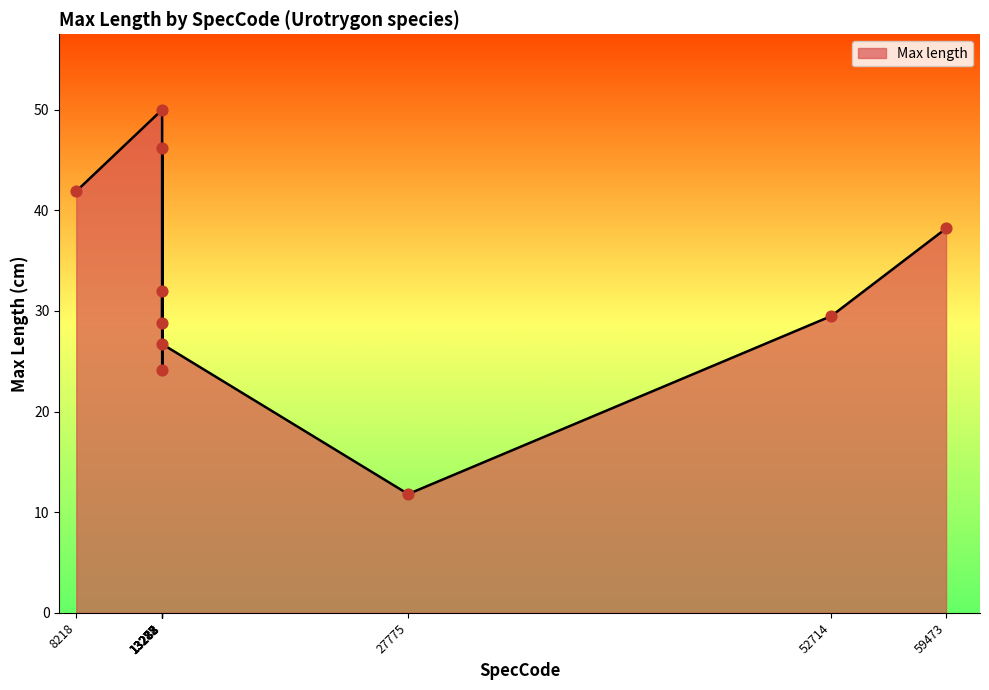

Between 13277 and 13288, which is larger?

13277